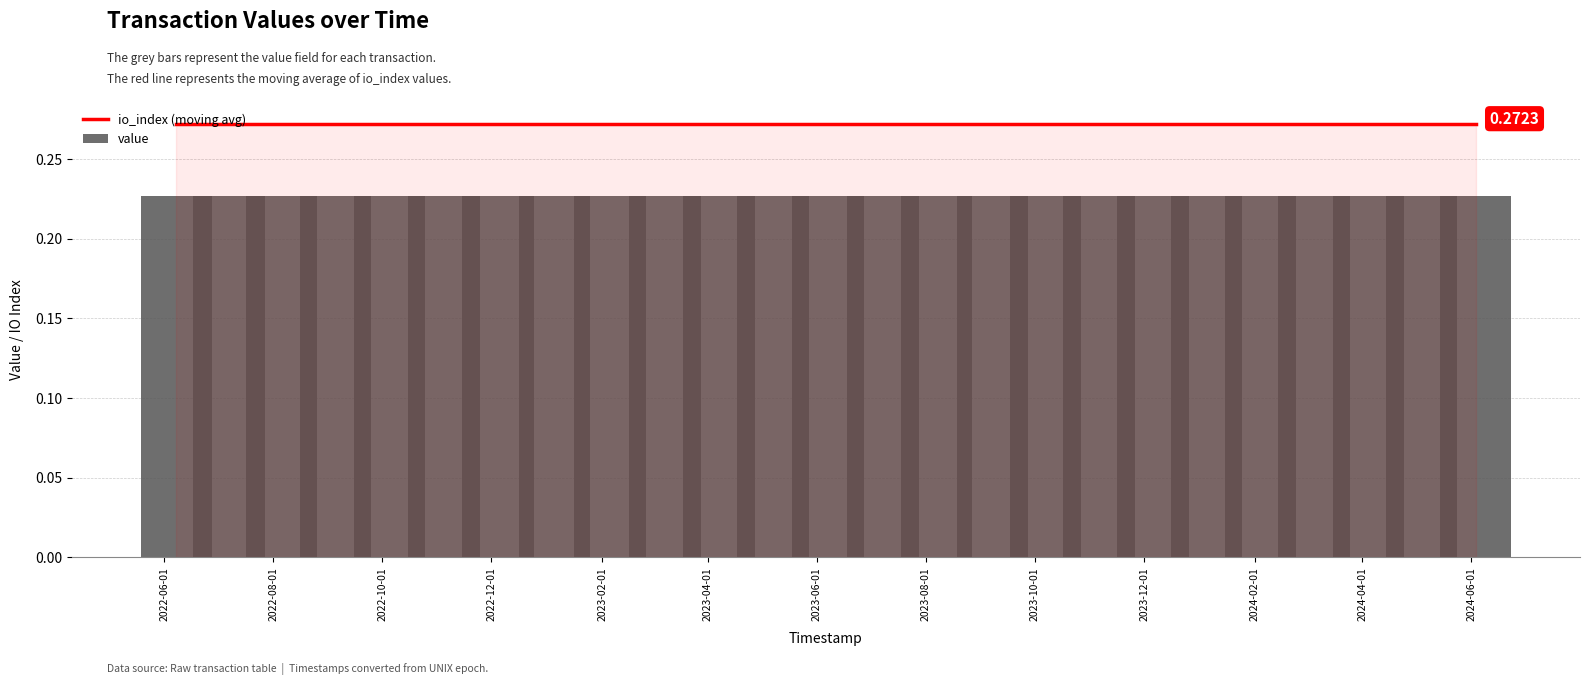

What are all the series names shown in the legend?

io_index (moving avg), value